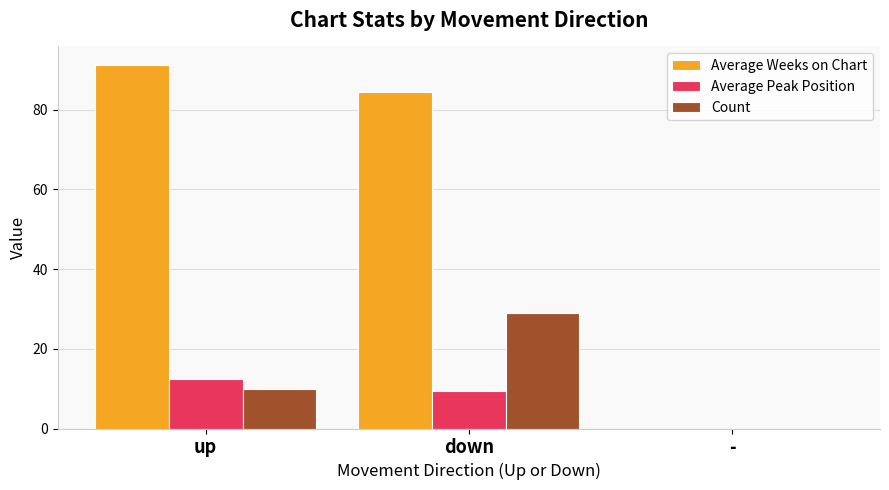

Reading right to left, extract all data points from this chart.

Average Weeks on Chart: 0.0	84.3	91.3
Average Peak Position: 0.0	9.3	12.4
Count: 0.0	29.0	10.0